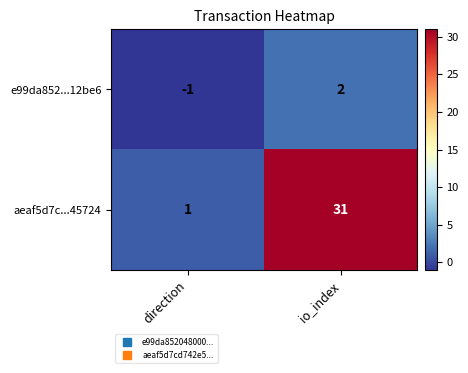

How many values in the aeaf5d7c...45724 series are below 31?

1